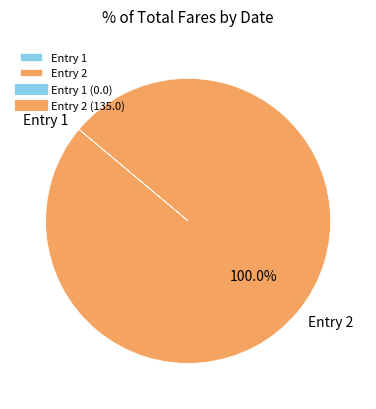

What is the largest slice in the pie chart?

Entry 2